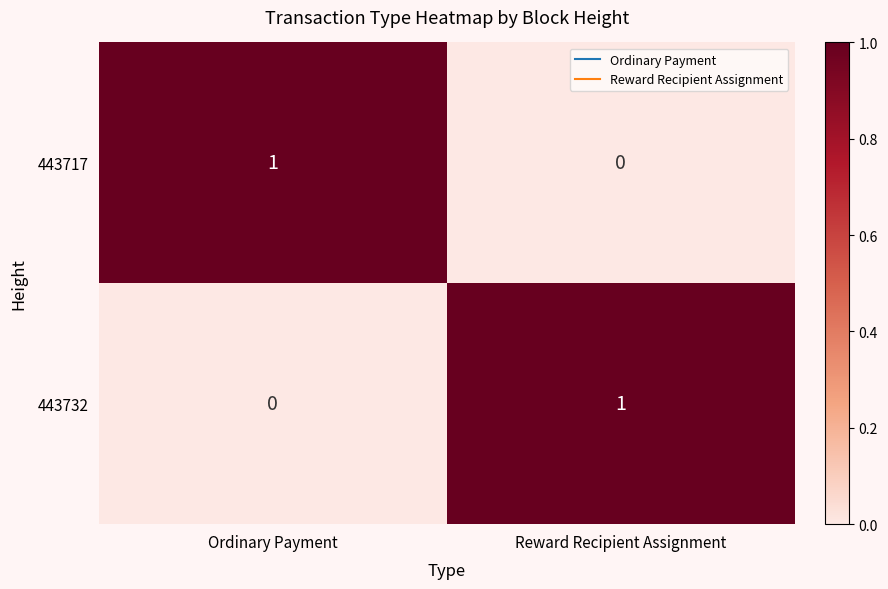

What is the spread (max minus min) of values at Ordinary Payment?

1